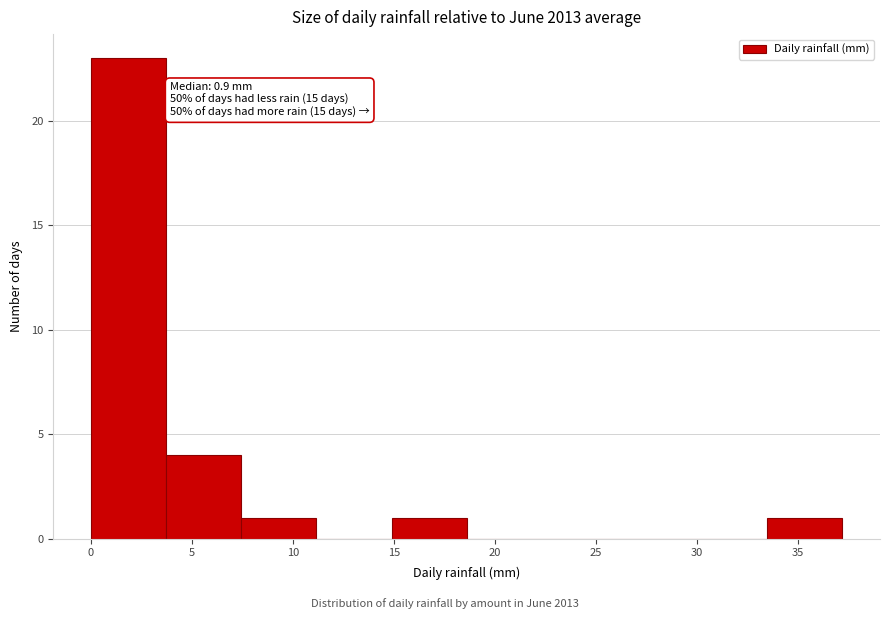

Which range on the x-axis has the tallest bar?

0.0 to 3.5